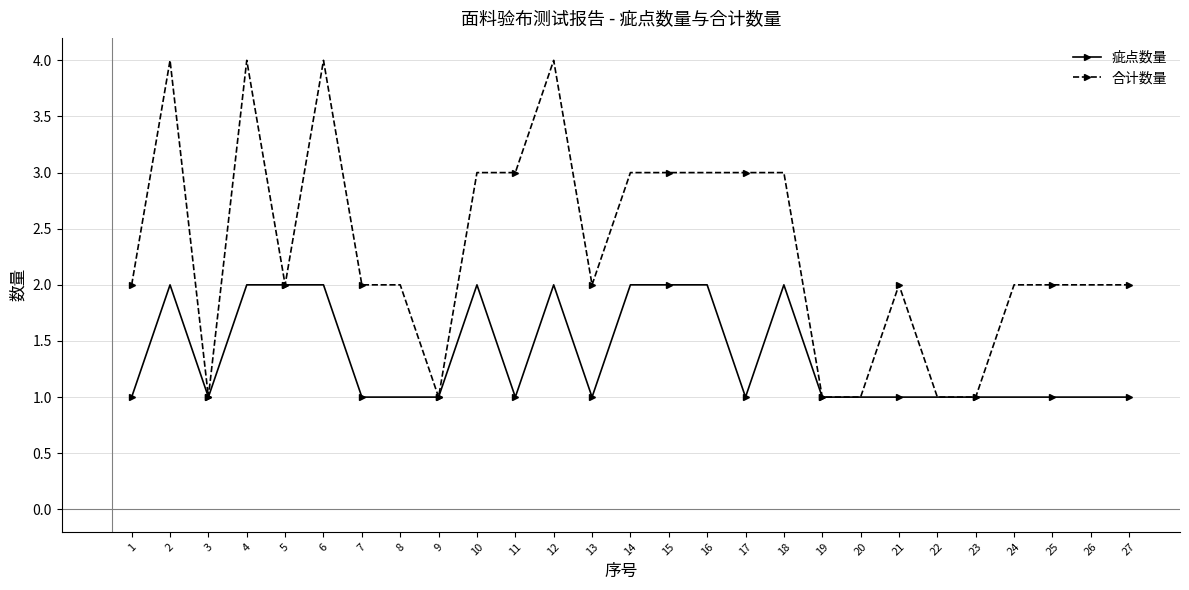

List the series in order of their overall mean, highest first.

合计数量, 疵点数量